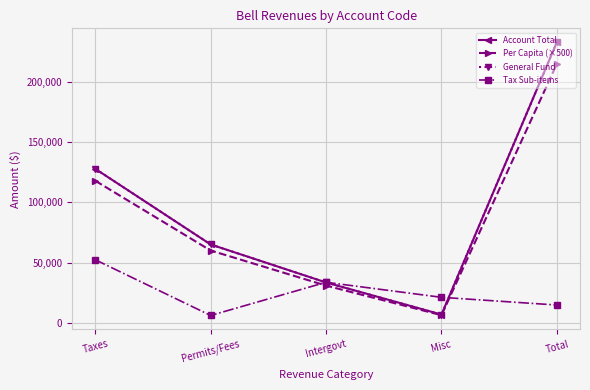

Where do Per Capita (×500) and Tax Sub-items first cross each other?

Permits/Fees and Intergovt